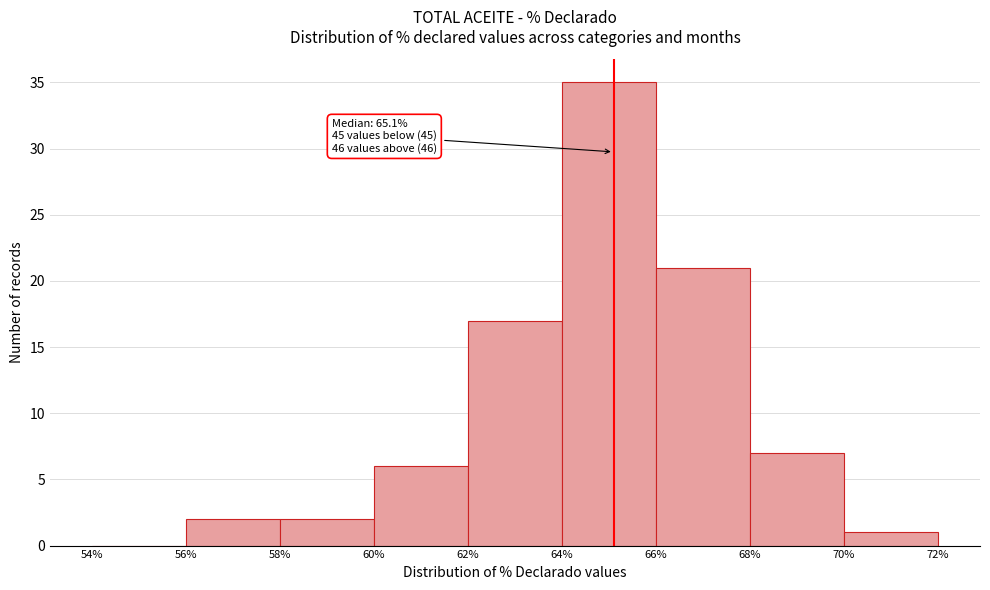

Which range on the x-axis has the tallest bar?

64% to 66%